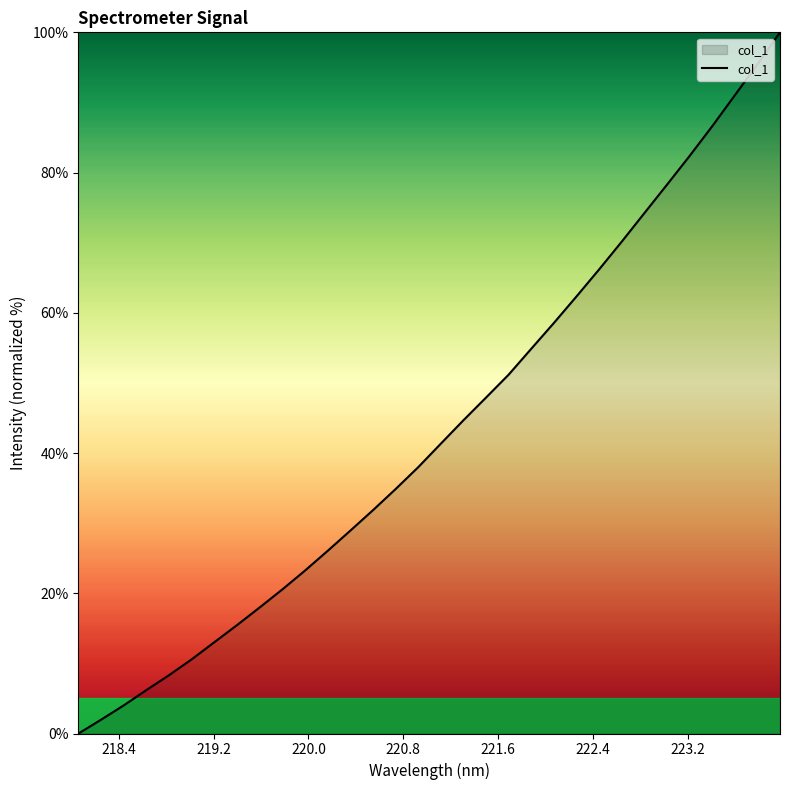

What is the difference between the maximum and minimum values?

100.0